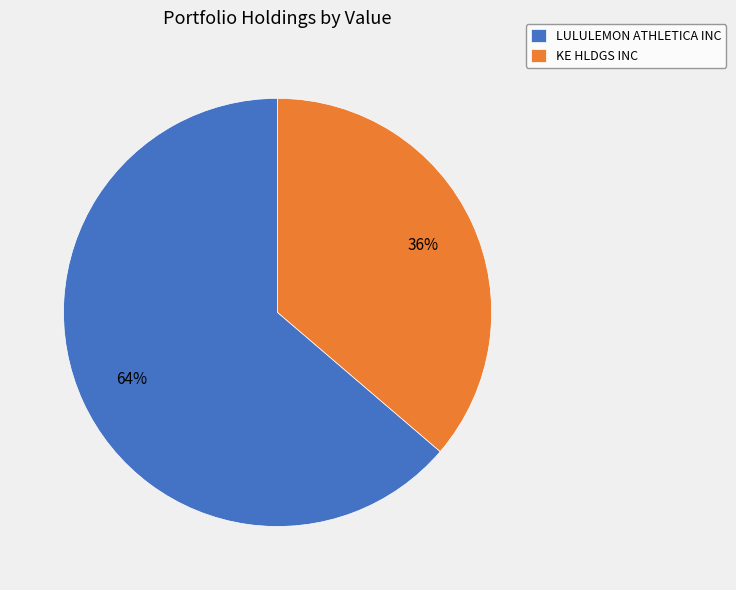

To the nearest percent, what is the combined percentage of LULULEMON ATHLETICA INC and KE HLDGS INC?

100%